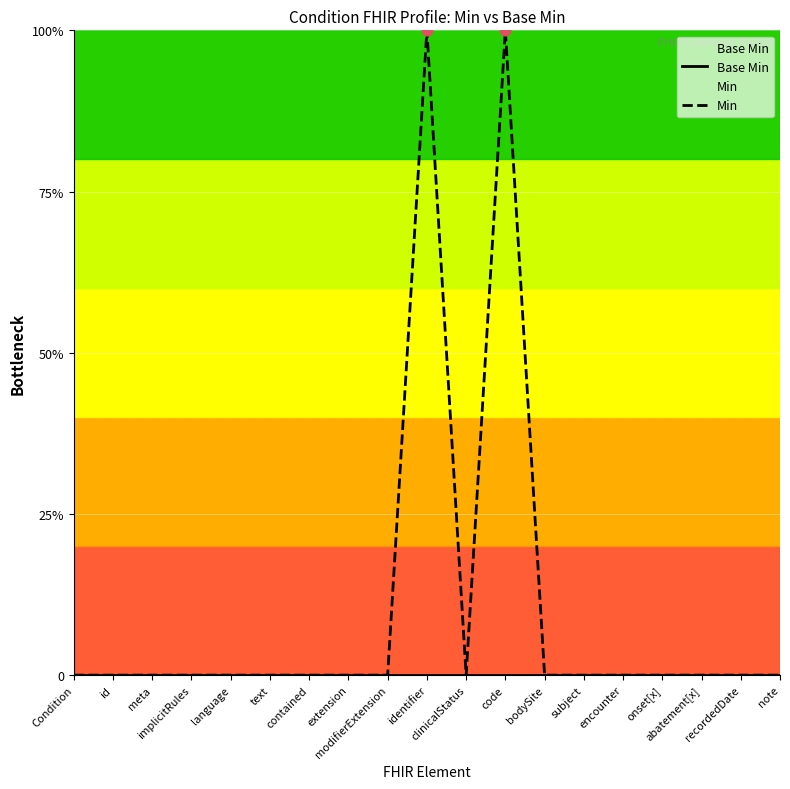

At how many categories does at least one series exceed 0?

2